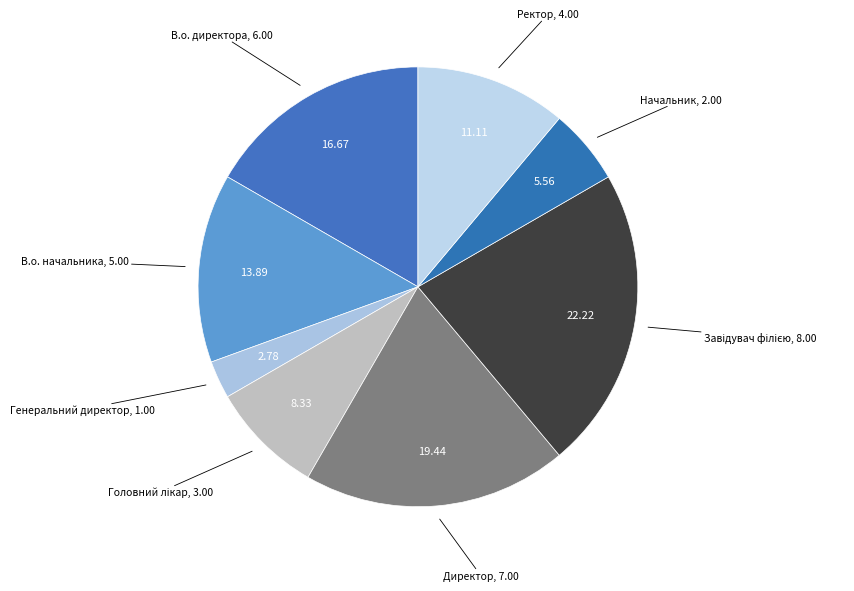

Which slice is the largest?

Завідувач філією